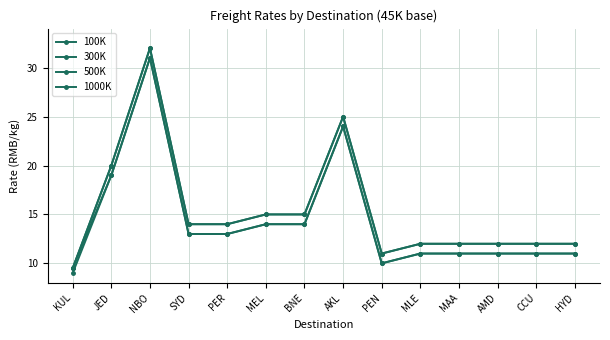

How many interior local valleys does the 100K series have?

1